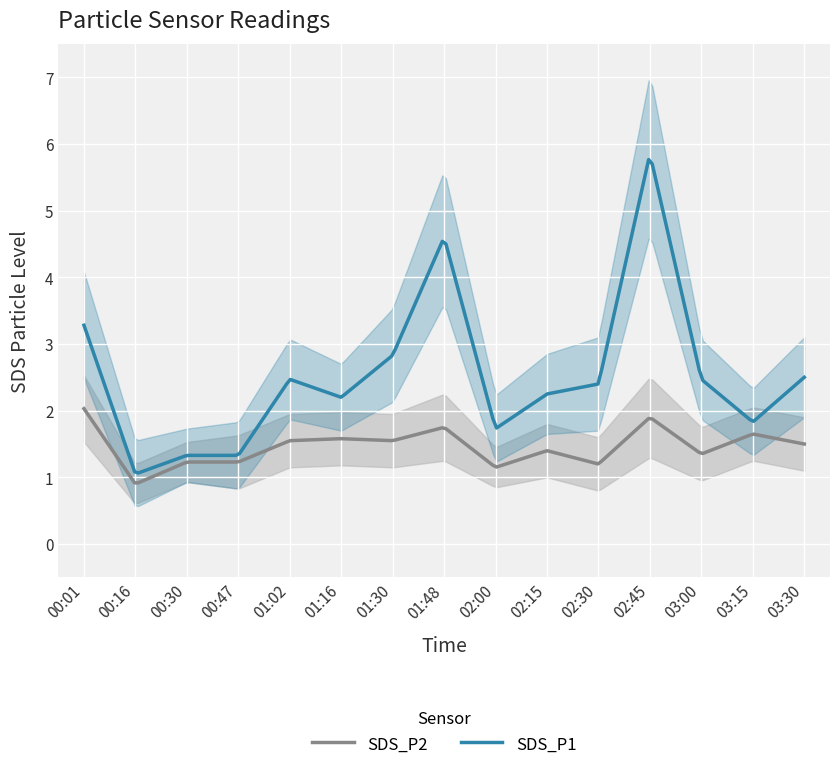

The value of SDS_P1 at 01:30 is 2.8. True or false?

True